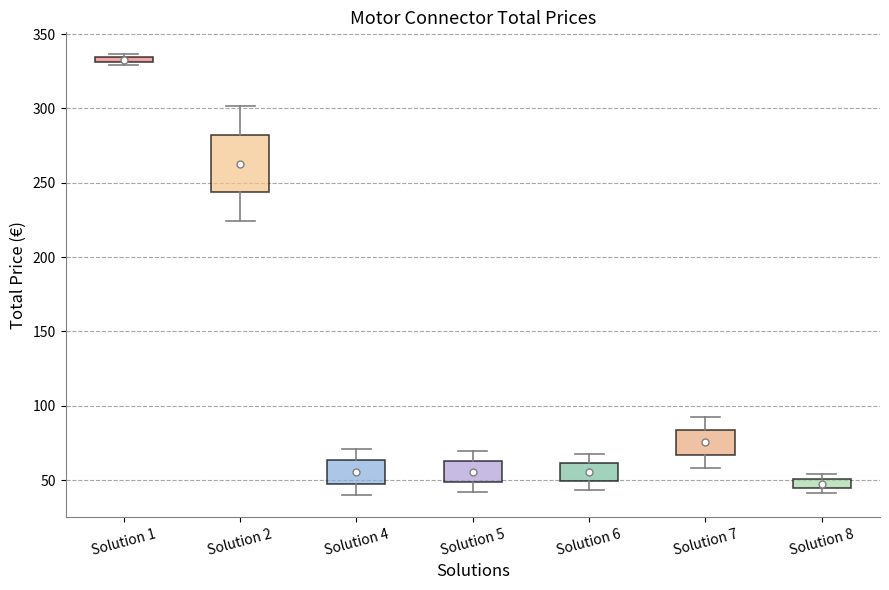

Which box has the highest median line?

Solution 1